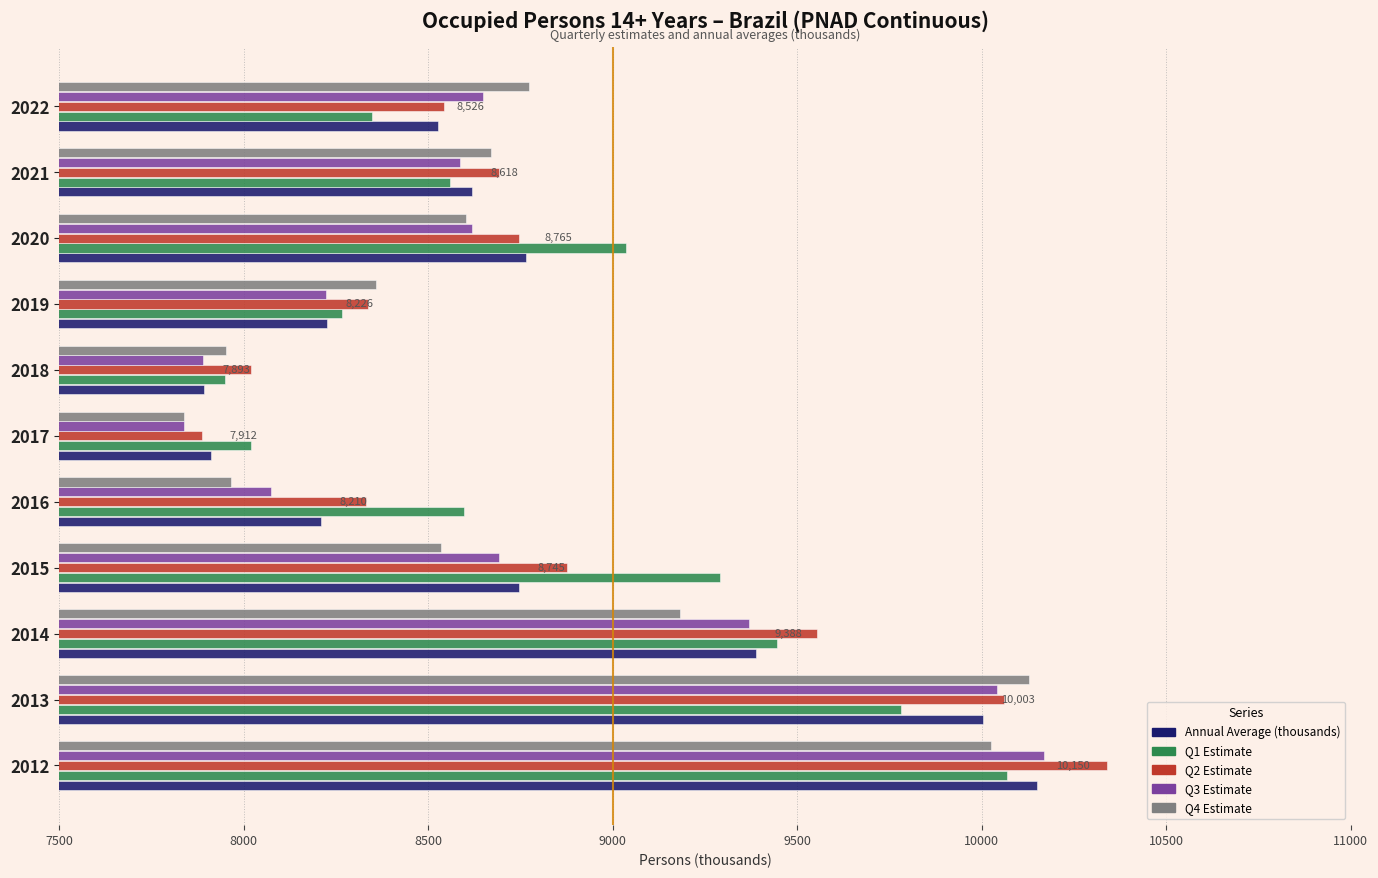

Where is Q2 Estimate nearest to the value 9114?

2015